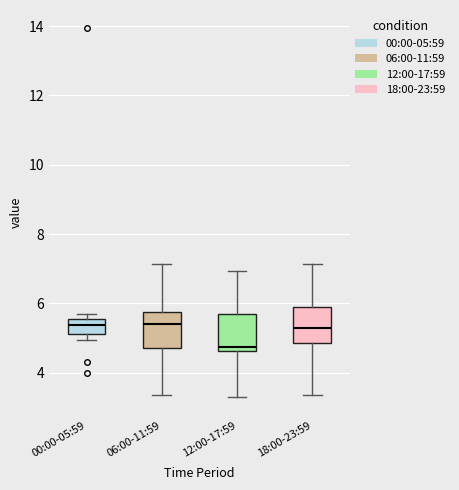

Where is the lower edge of the box for 12:00-17:59 on the y-axis? The values are not printed on the chart, so give them approximately, as read against the axis.

4.6